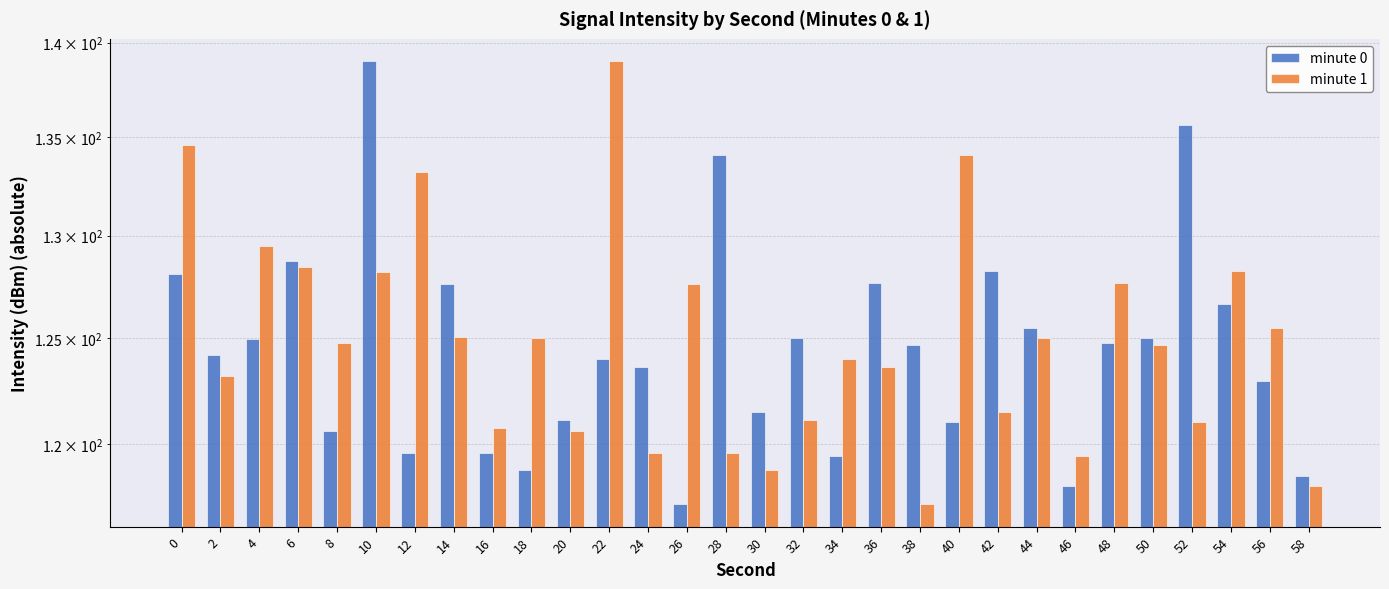

Which category has the highest value across all series?

10